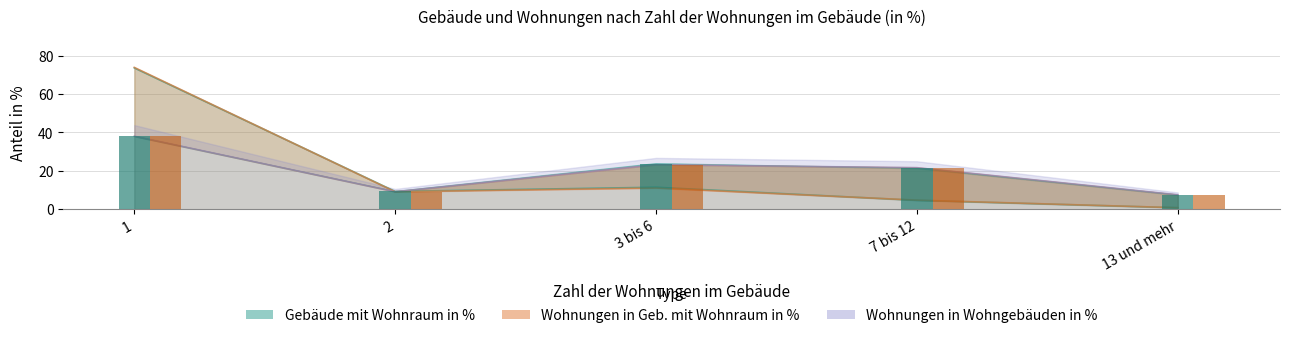

What is the difference between the Gebäude mit Wohnraum in % values at 7 bis 12 and 3 bis 6?

6.8